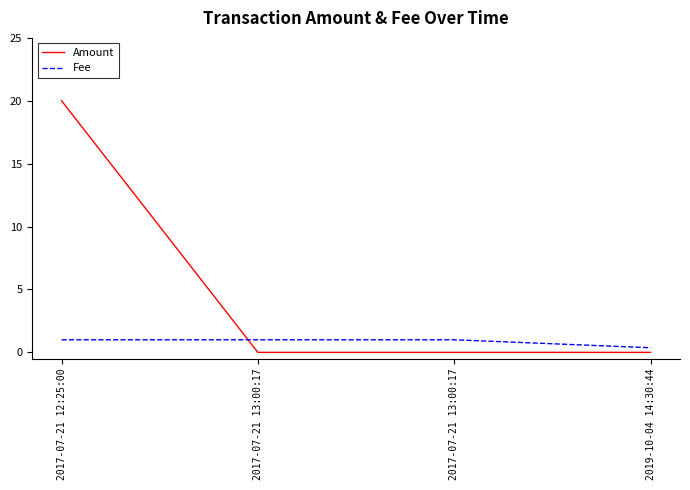

What are all the series names shown in the legend?

Amount, Fee